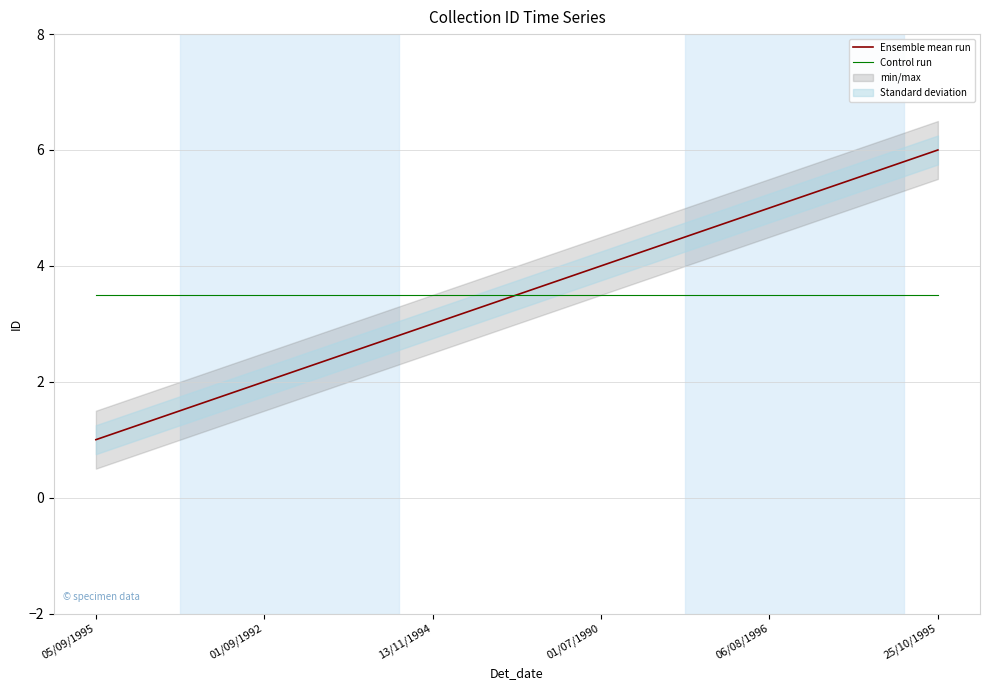

How many intersections are there between Ensemble mean run and Control run?

1